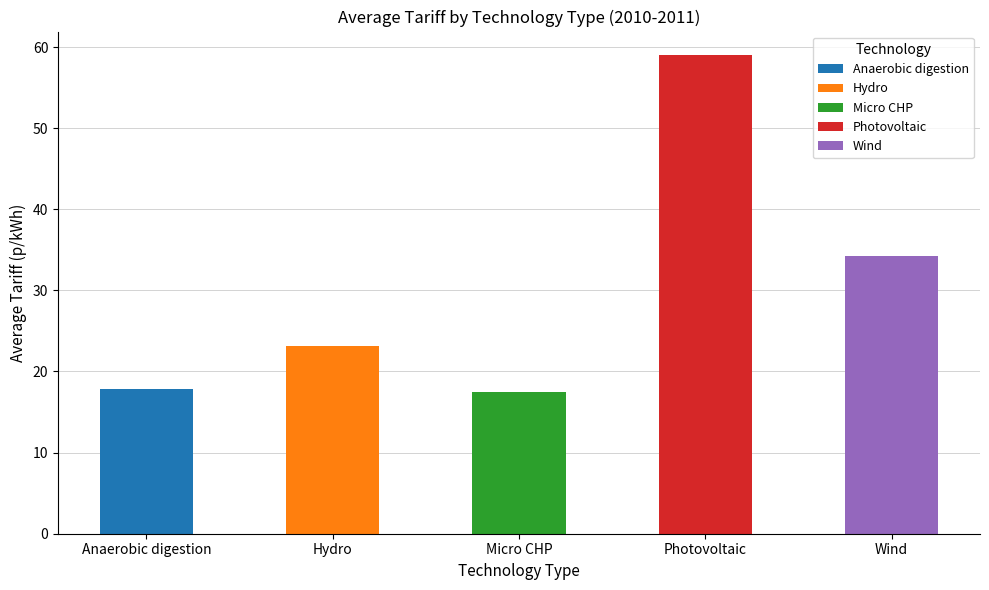

What position from the left is Hydro?

2